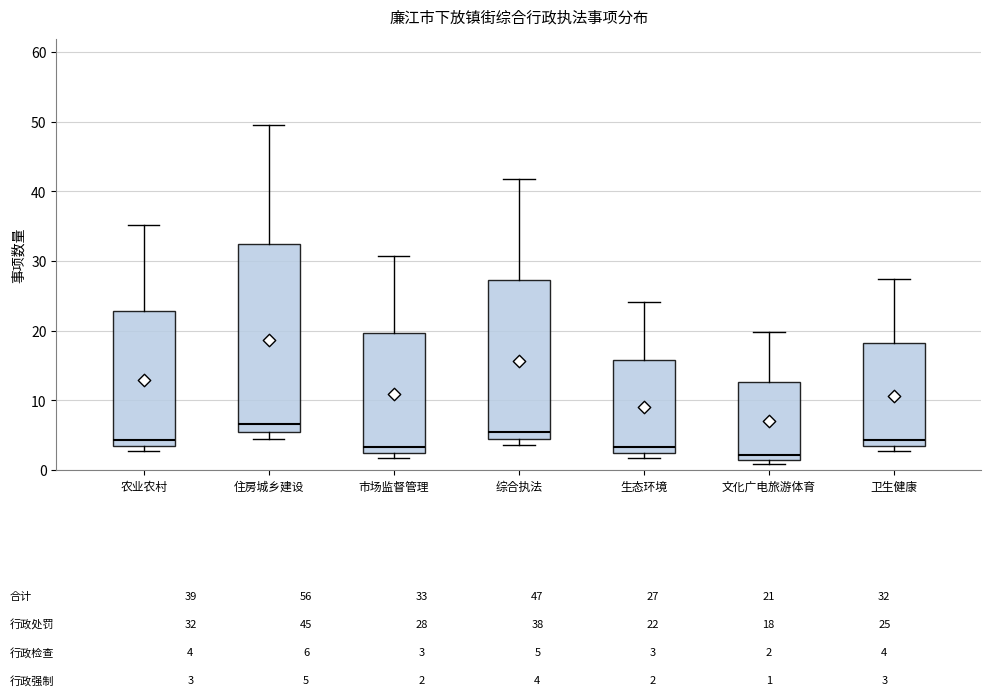

Which box has the lowest median line?

文化广电旅游体育